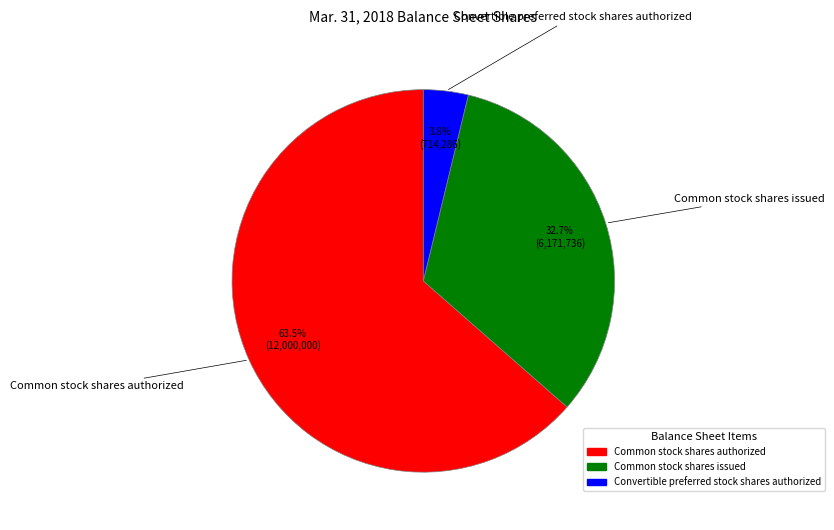

Which has a higher value, Convertible preferred stock shares authorized or Common stock shares authorized?

Common stock shares authorized